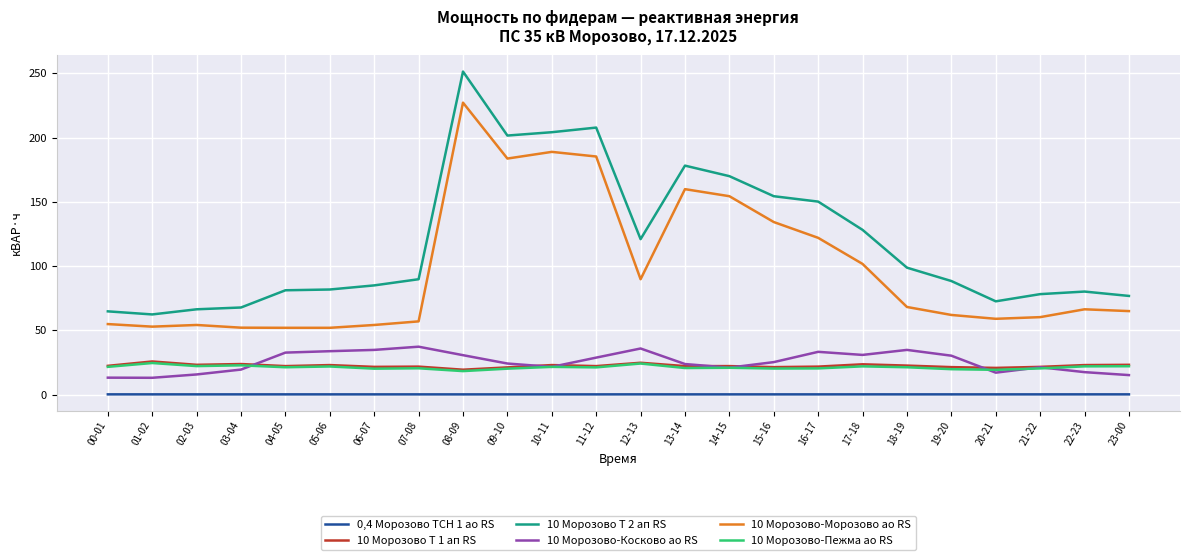

The 10 Морозово-Пежма ао RS series shows 9.5 at 15-16. True or false?

False